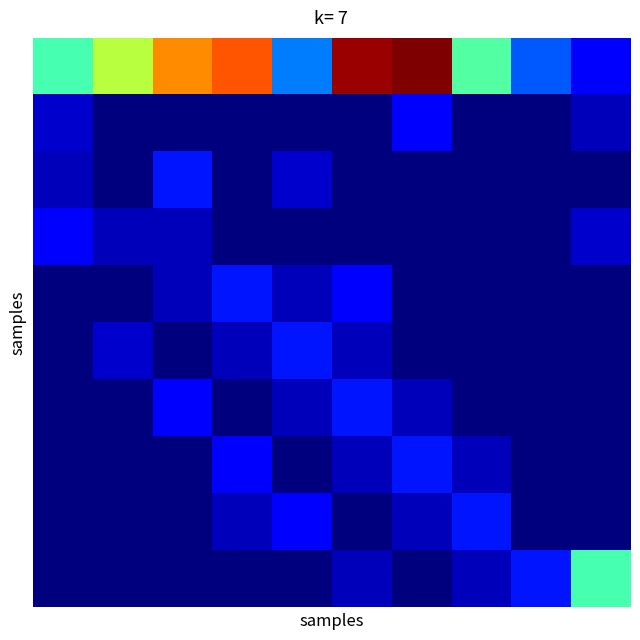

Which category has the highest value across all series?

6